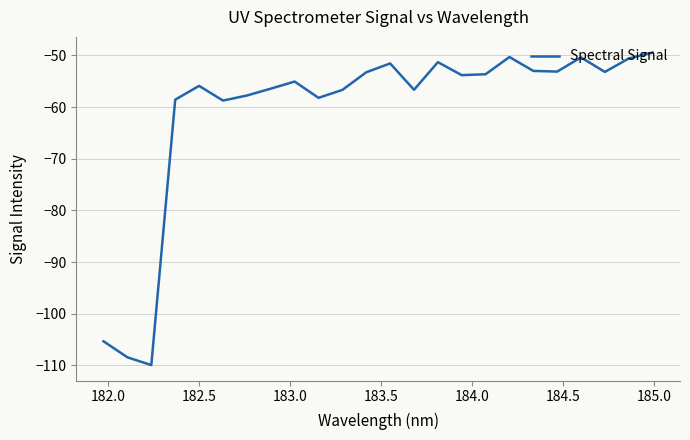

What is the smallest value displayed?

-109.9